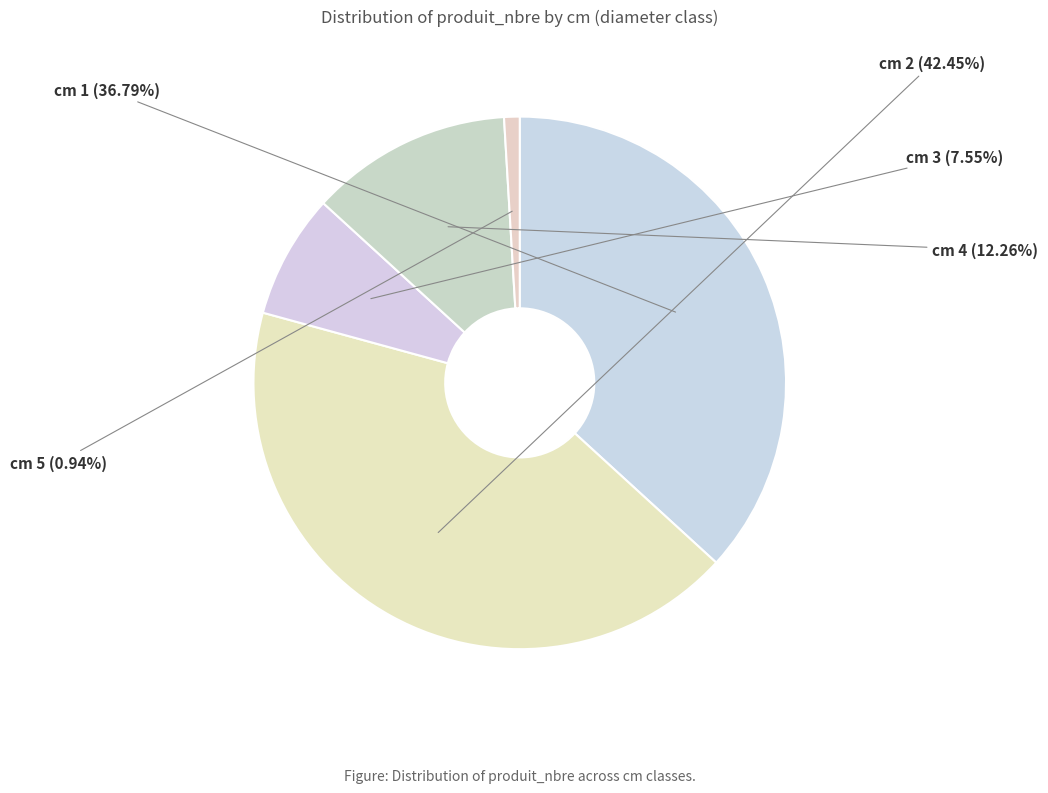

What is the largest slice in the pie chart?

cm 2